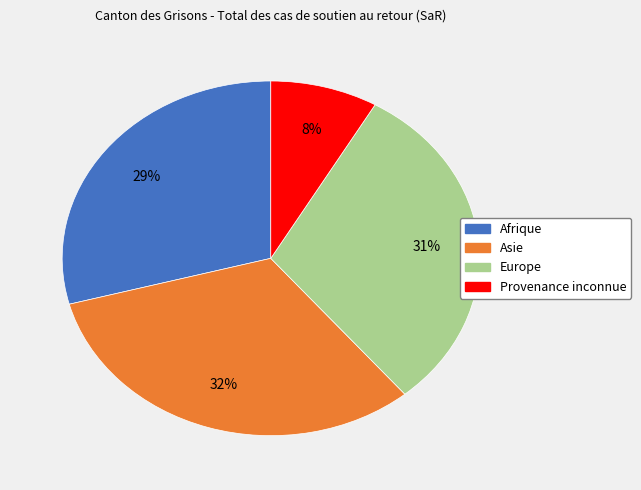

To the nearest percent, what portion does Europe represent?

31%